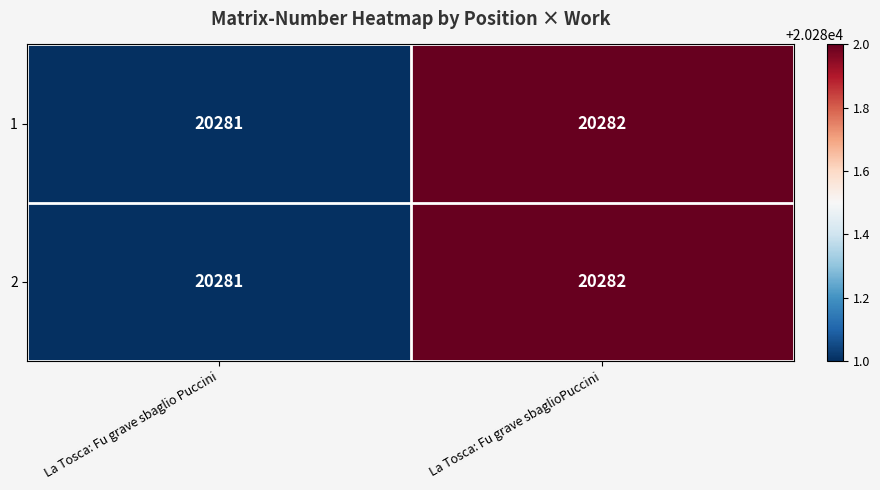

List the labels in order of 2 value, largest first.

La Tosca: Fu grave sbaglioPuccini, La Tosca: Fu grave sbaglio Puccini